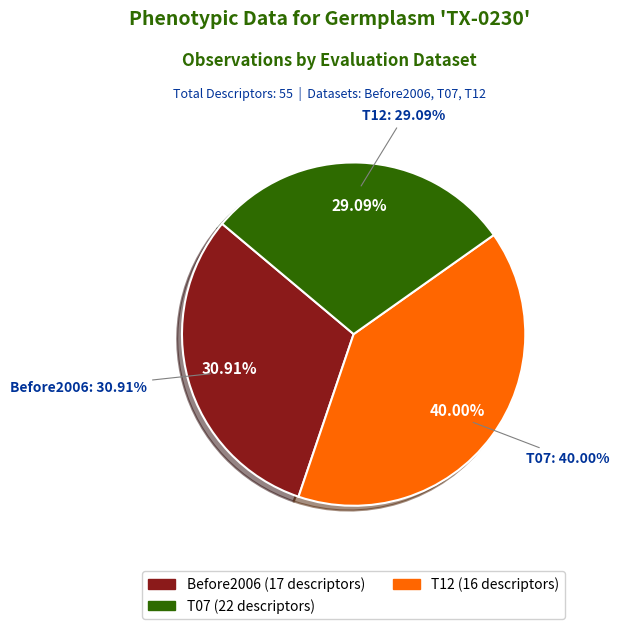

Is Before2006 the majority of the pie?

No